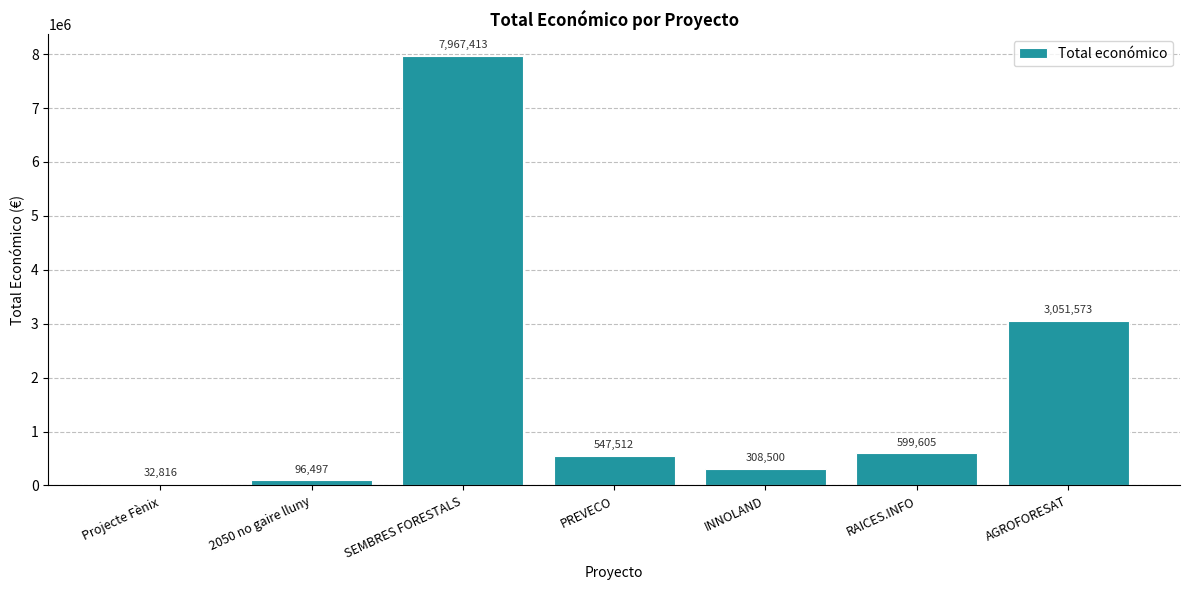

Reading right to left, list all the values displayed in this chart.

3051573	599605	308500	547512	7967413	96497	32816